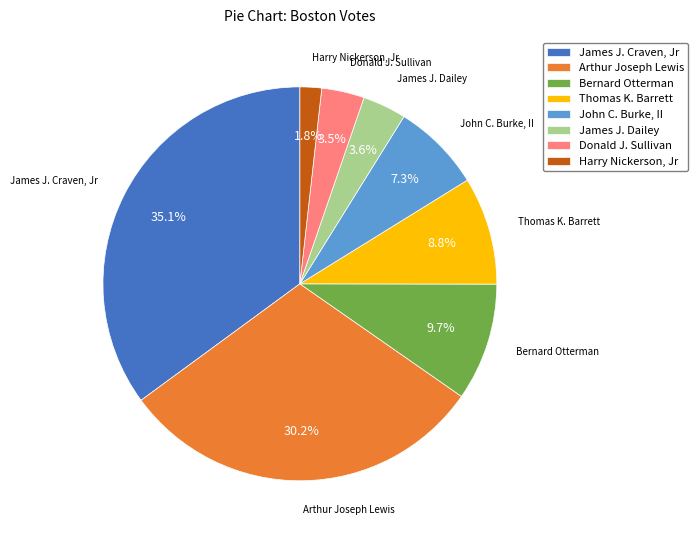

Is there a majority slice in this chart?

No